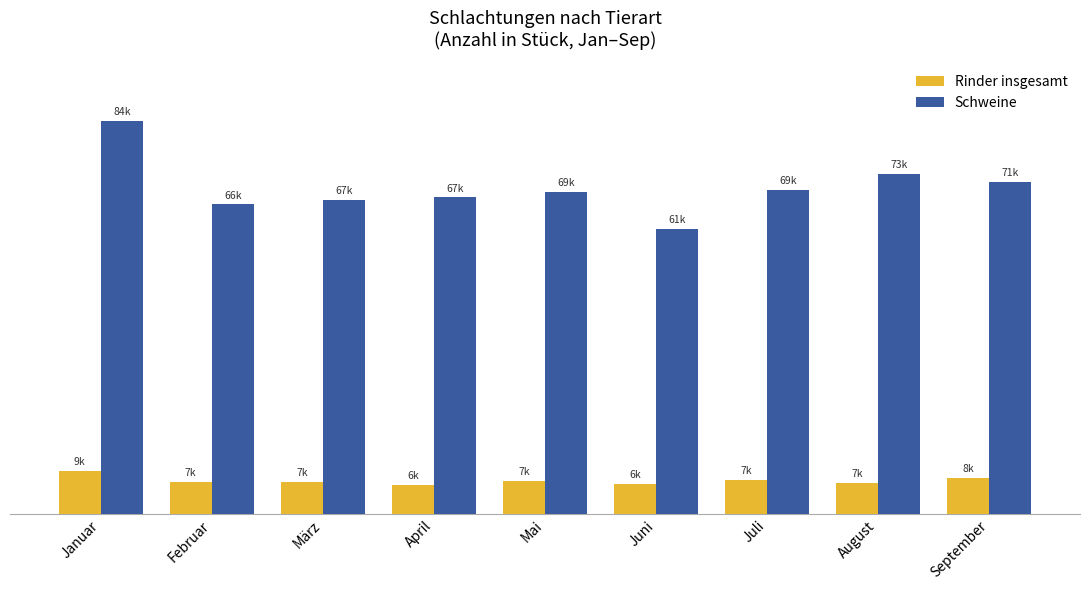

Which series has the largest total across all categories?

Schweine